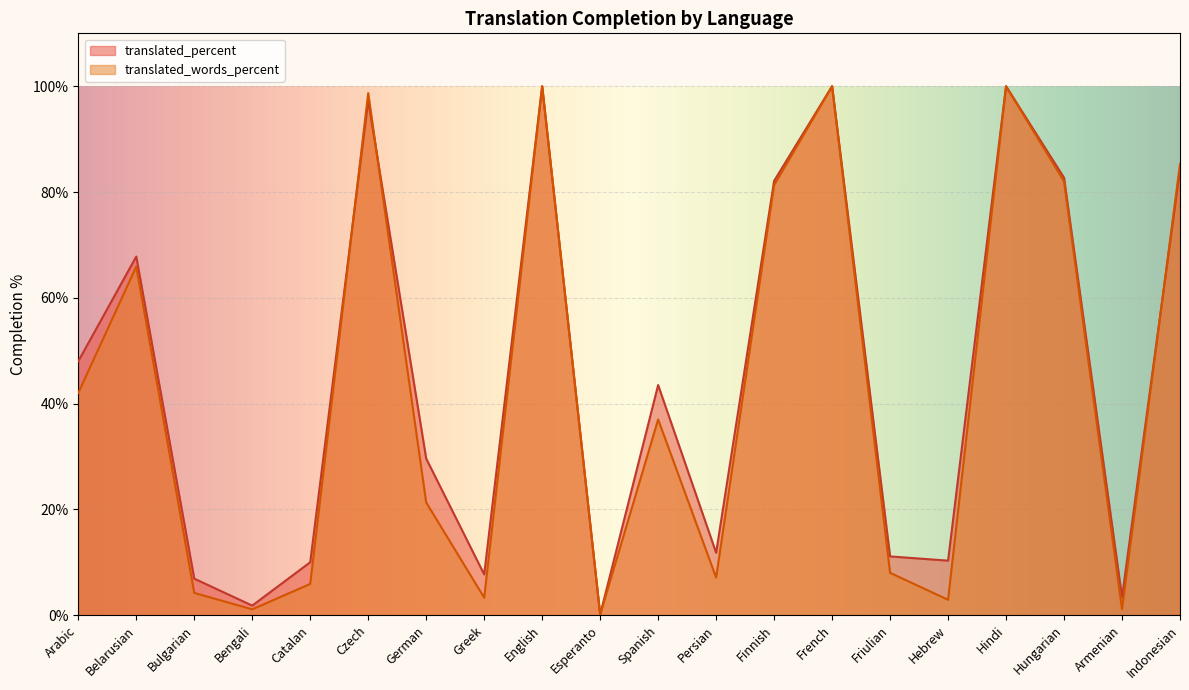

What is the label of the 1st point from the left?

Arabic